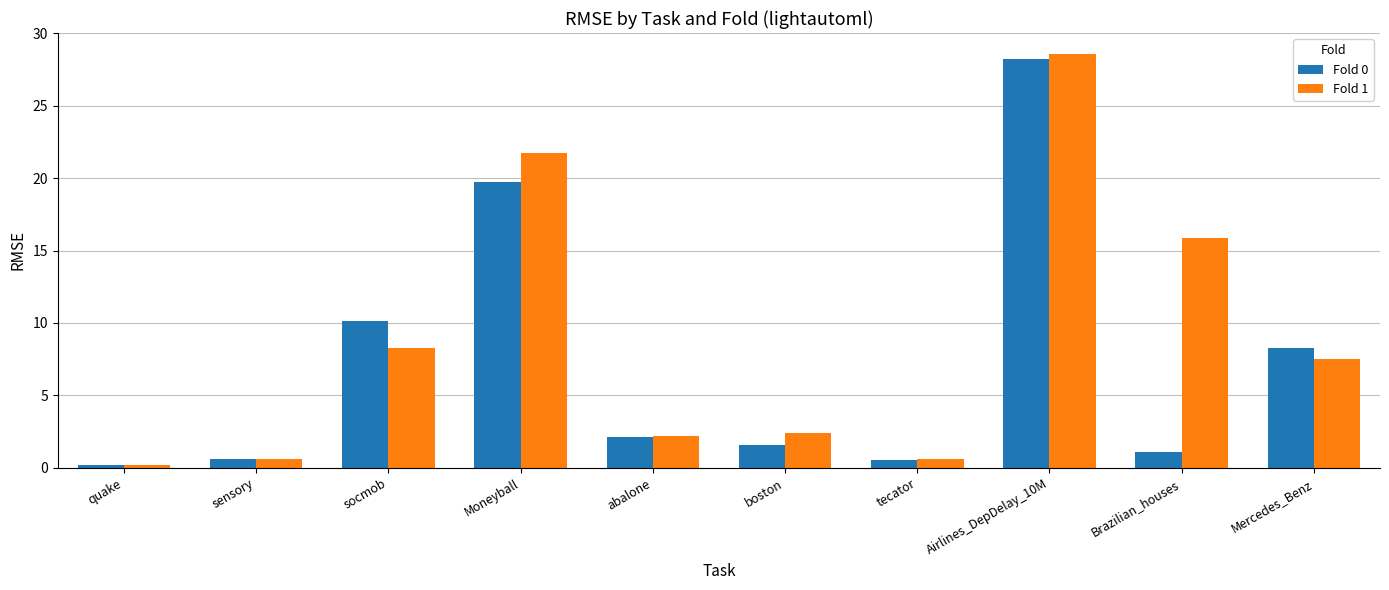

What is the lowest value of the Fold 1 series?

0.2